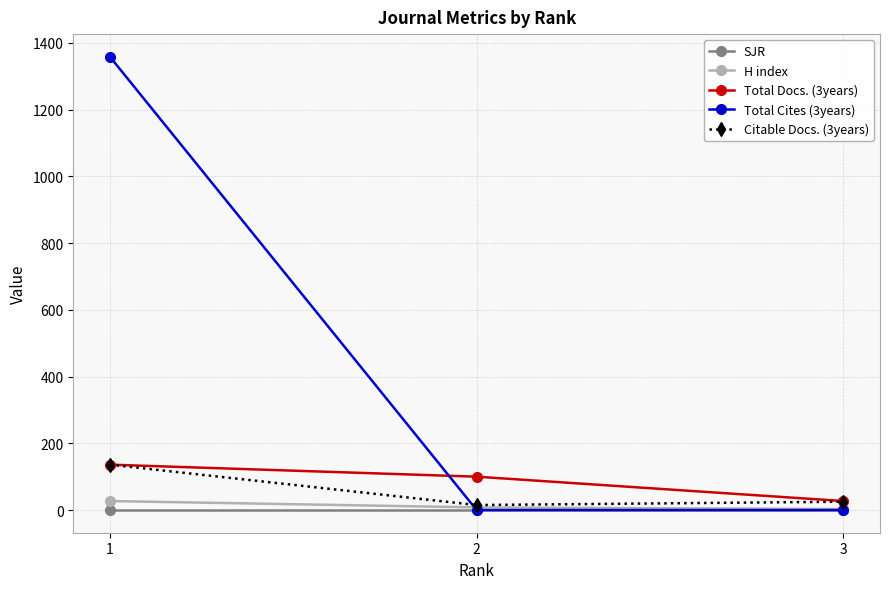

Which series has the largest total across all categories?

Total Cites (3years)